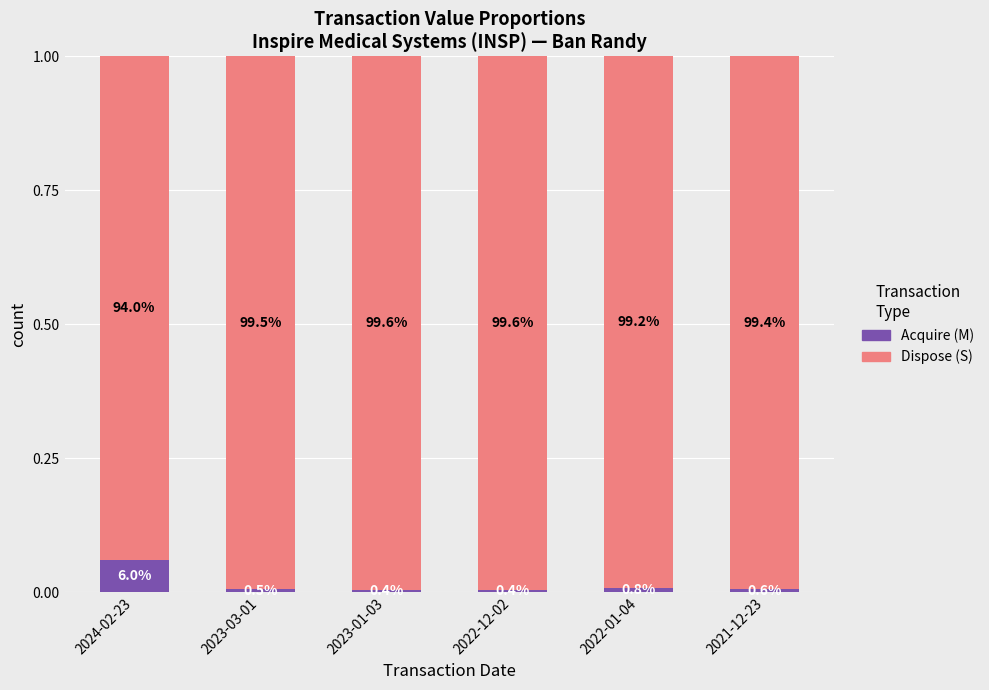

At how many categories does at least one series exceed 0?

6